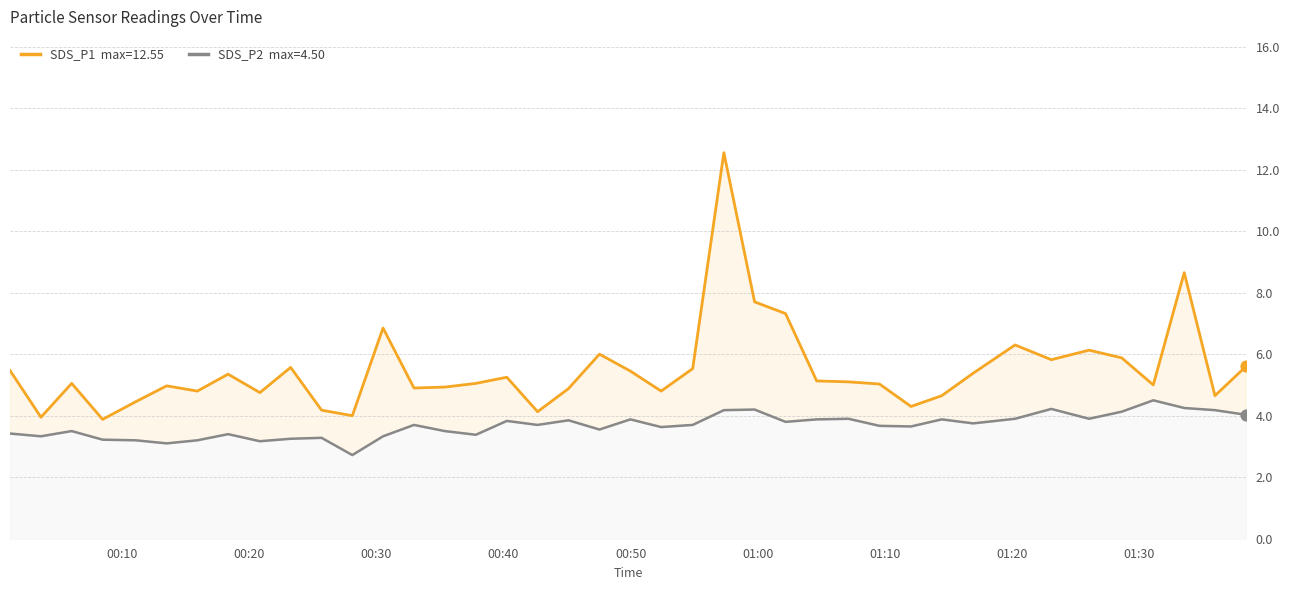

Which series contains the highest Y value?

SDS_P1